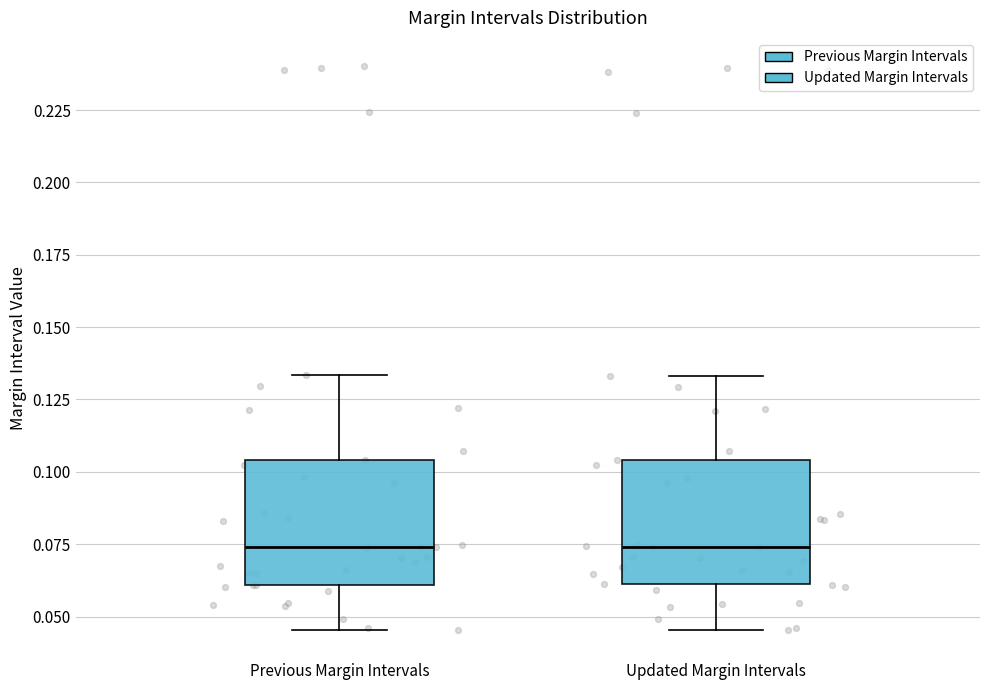

Reading left to right, read every box against the y-axis: the position of its median line, the range the box covers, and the ends of its whiskers. The values are not printed on the chart, so give them approximately, as read against the axis.

Previous Margin Intervals: median 0.075, box 0.060 to 0.105, whiskers 0.045 to 0.135
Updated Margin Intervals: median 0.075, box 0.060 to 0.105, whiskers 0.045 to 0.135